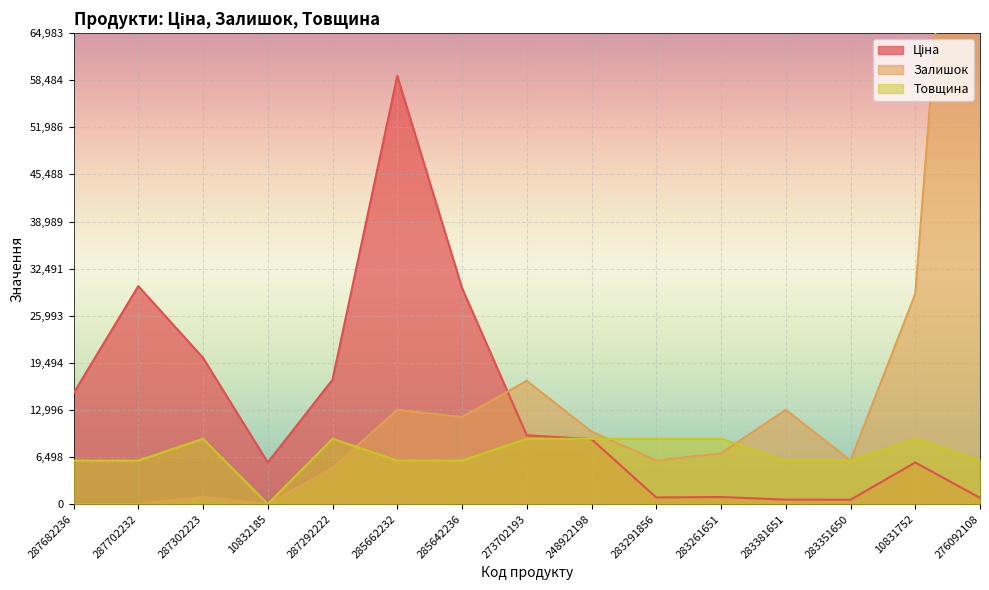

What is the maximum value shown in the chart?

144000.0